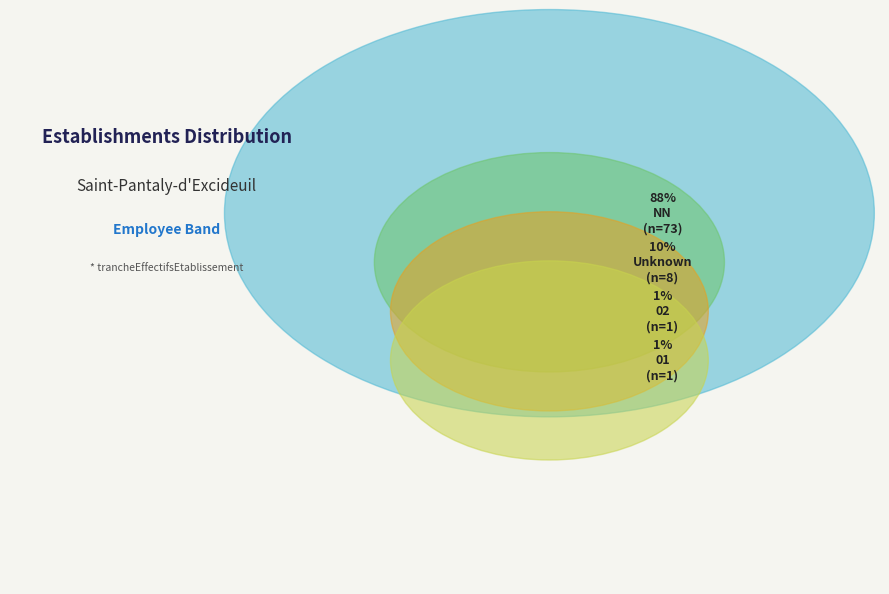

What percentage is the Other slice, to the nearest percent?

10%